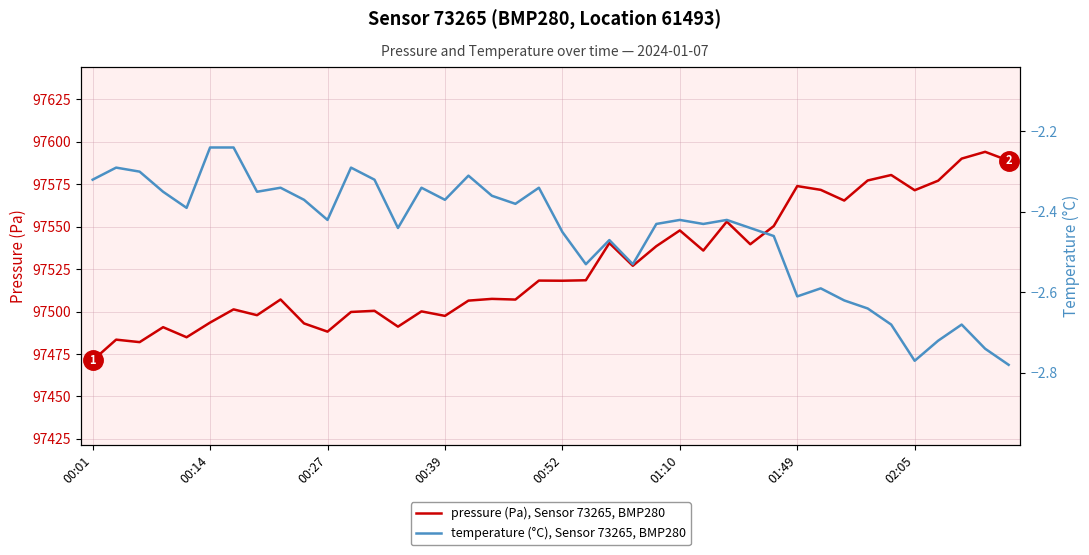

The value of pressure (Pa), Sensor 73265, BMP280 at 00:39 is 97497.5. True or false?

True